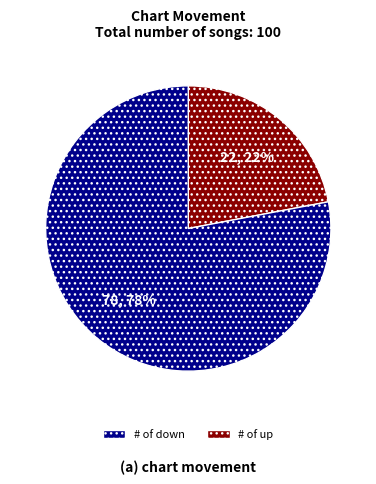

Is there any slice that represents more than half of the pie?

Yes